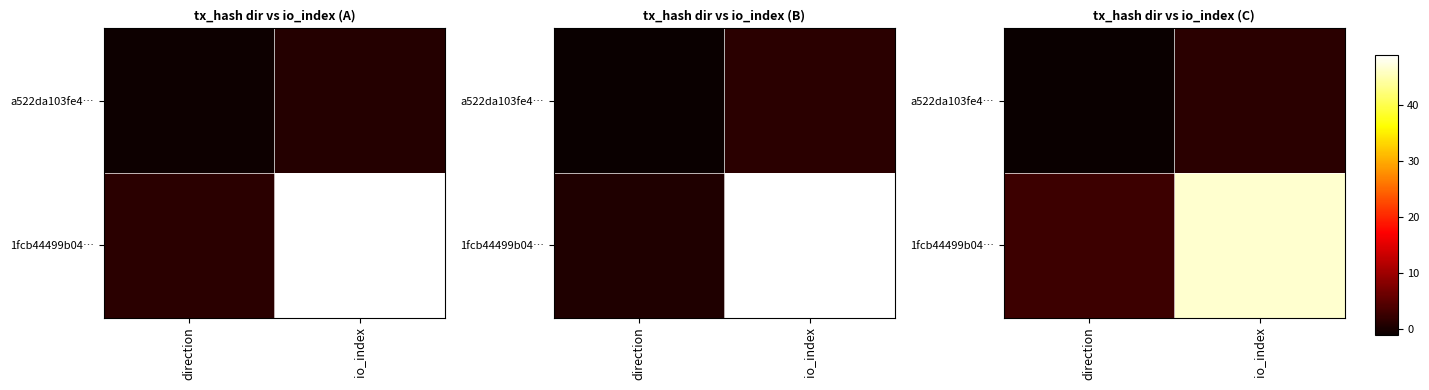

How many data points in row_0 are above 1?

1